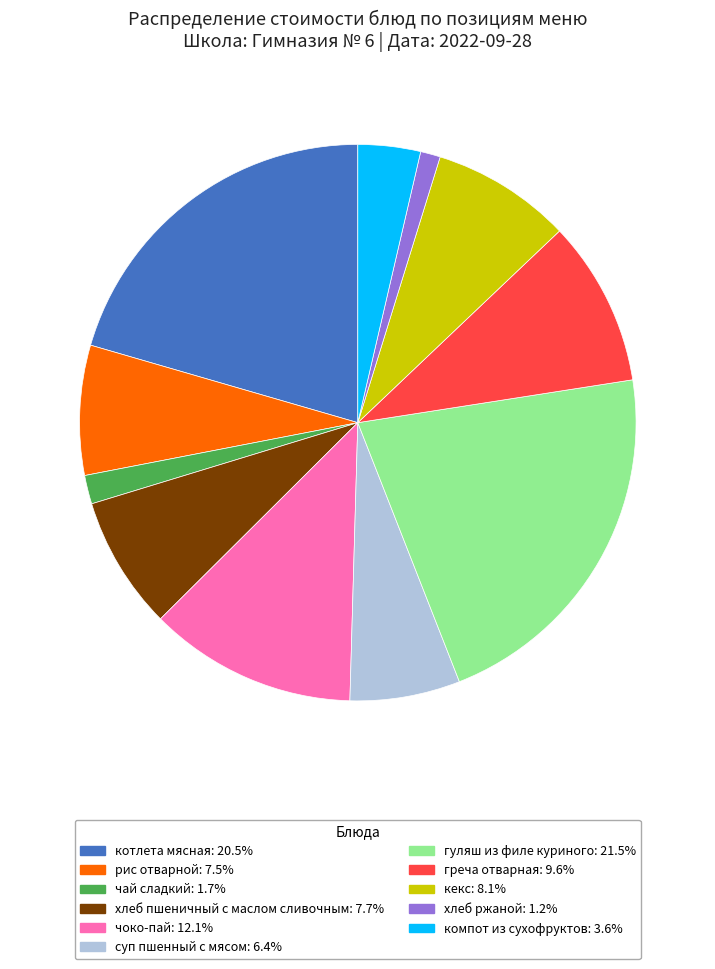

Which slice is the largest?

гуляш из филе куриного